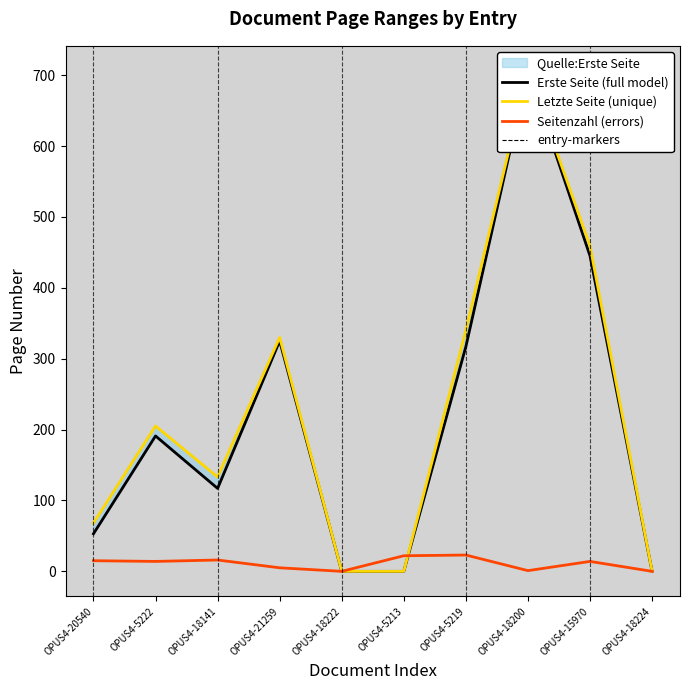

True or false: Letzte Seite (unique) and Erste Seite (full model) intersect in this chart.

False